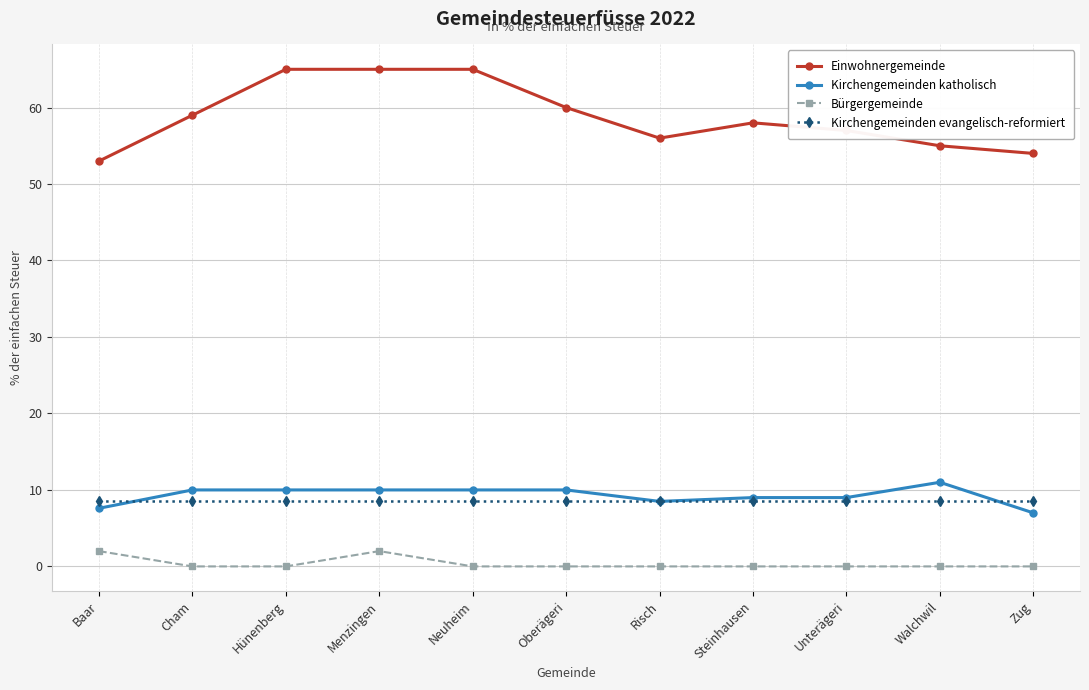

What is the label of the 4th point from the right?

Steinhausen